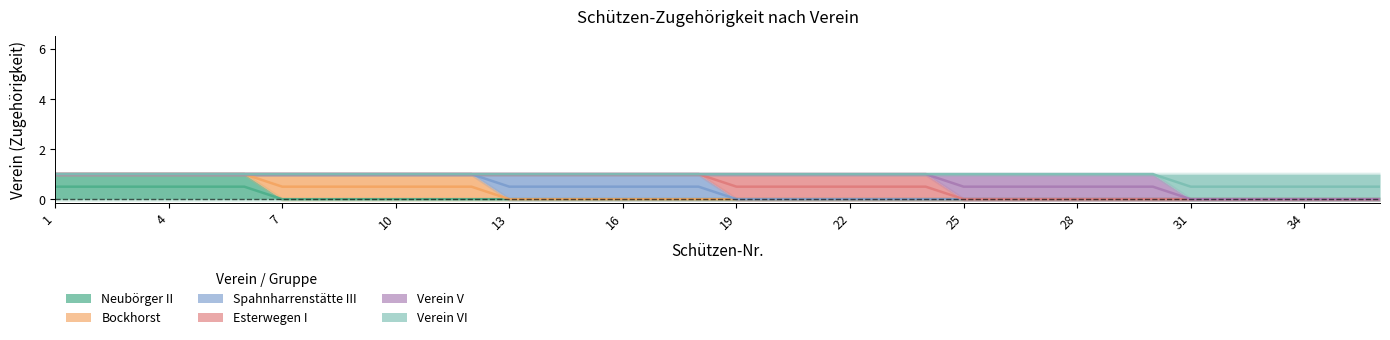

The value of Verein V at 23 is 0. True or false?

True